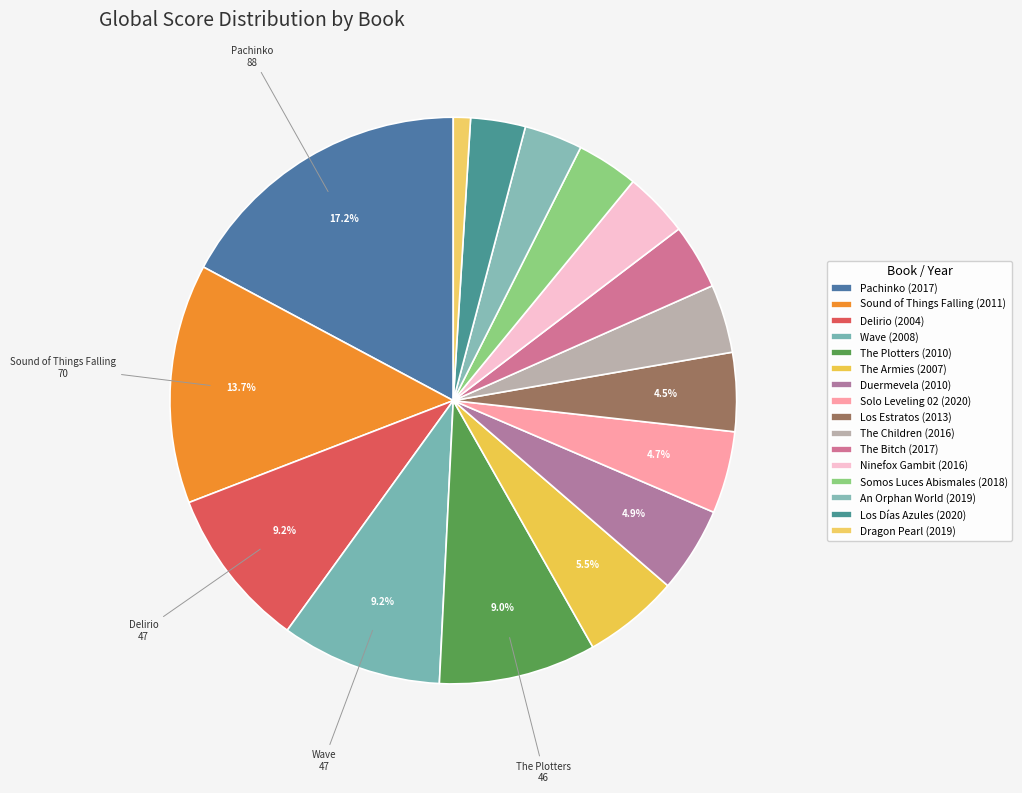

What is the smallest slice in the pie chart?

2019